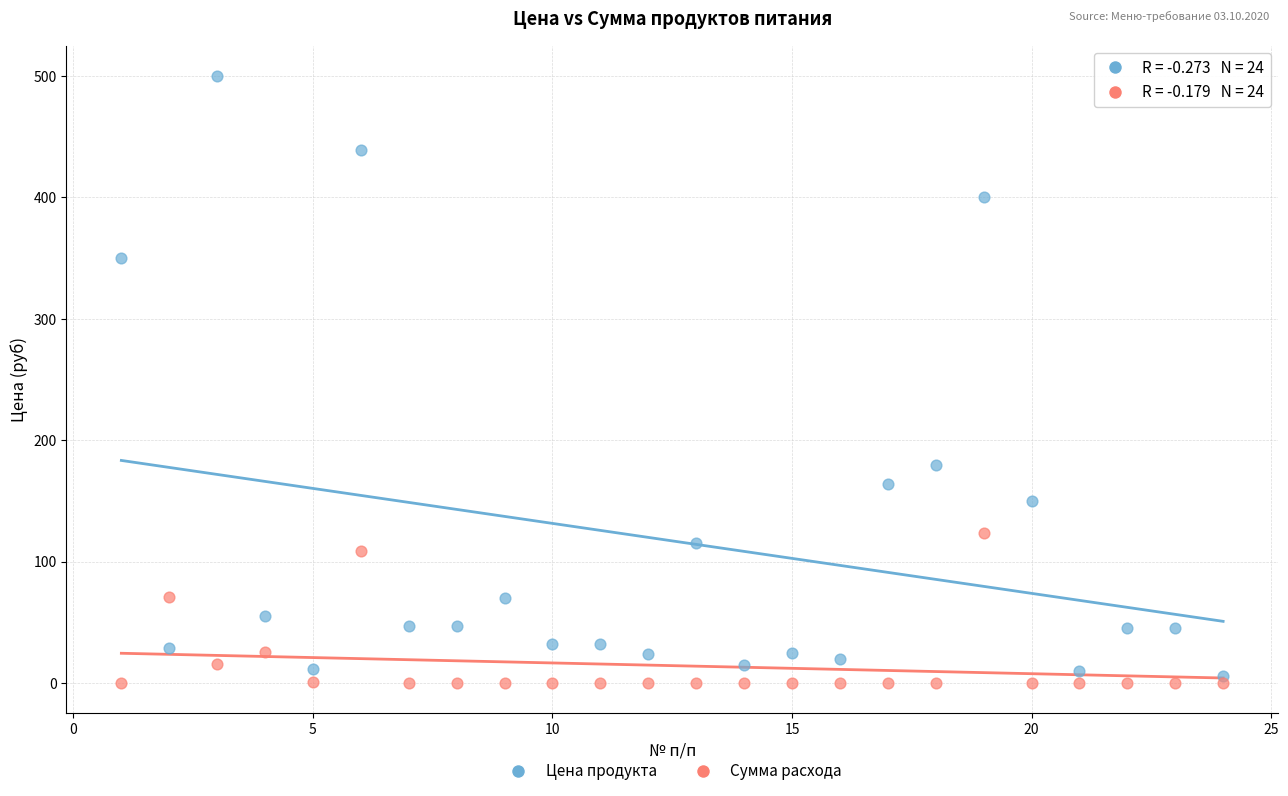

Across all data points, what is the range of X values (max minus min)?

23.0